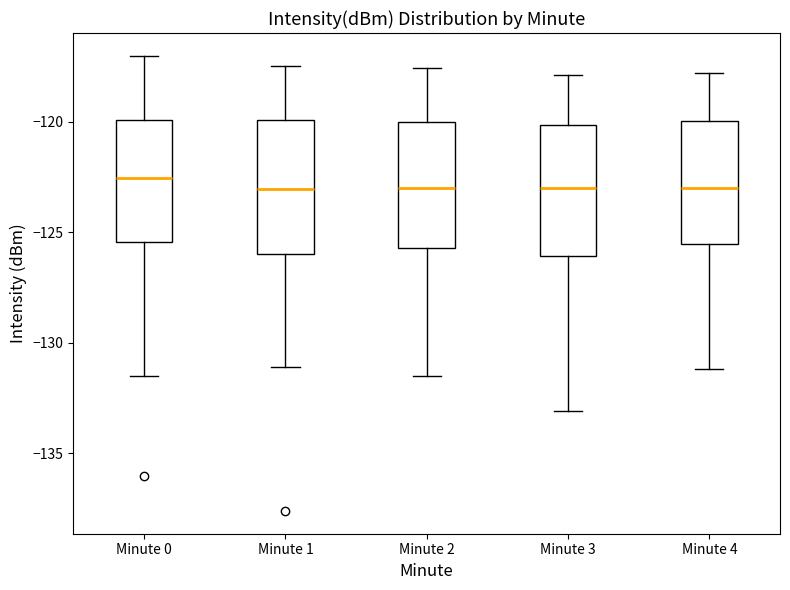

Reading left to right, transcribe this box plot: for each box, give where its median line is, the range the box spans, and where its two whiskers end, as read against the y-axis. The values are not printed on the chart, so give them approximately, as read against the axis.

Minute 0: median -122.5, box -125.5 to -120.0, whiskers -131.5 to -117.0
Minute 1: median -123.0, box -126.0 to -120.0, whiskers -131.0 to -117.5
Minute 2: median -123.0, box -125.5 to -120.0, whiskers -131.5 to -117.5
Minute 3: median -123.0, box -126.0 to -120.0, whiskers -133.0 to -118.0
Minute 4: median -123.0, box -125.5 to -120.0, whiskers -131.0 to -118.0